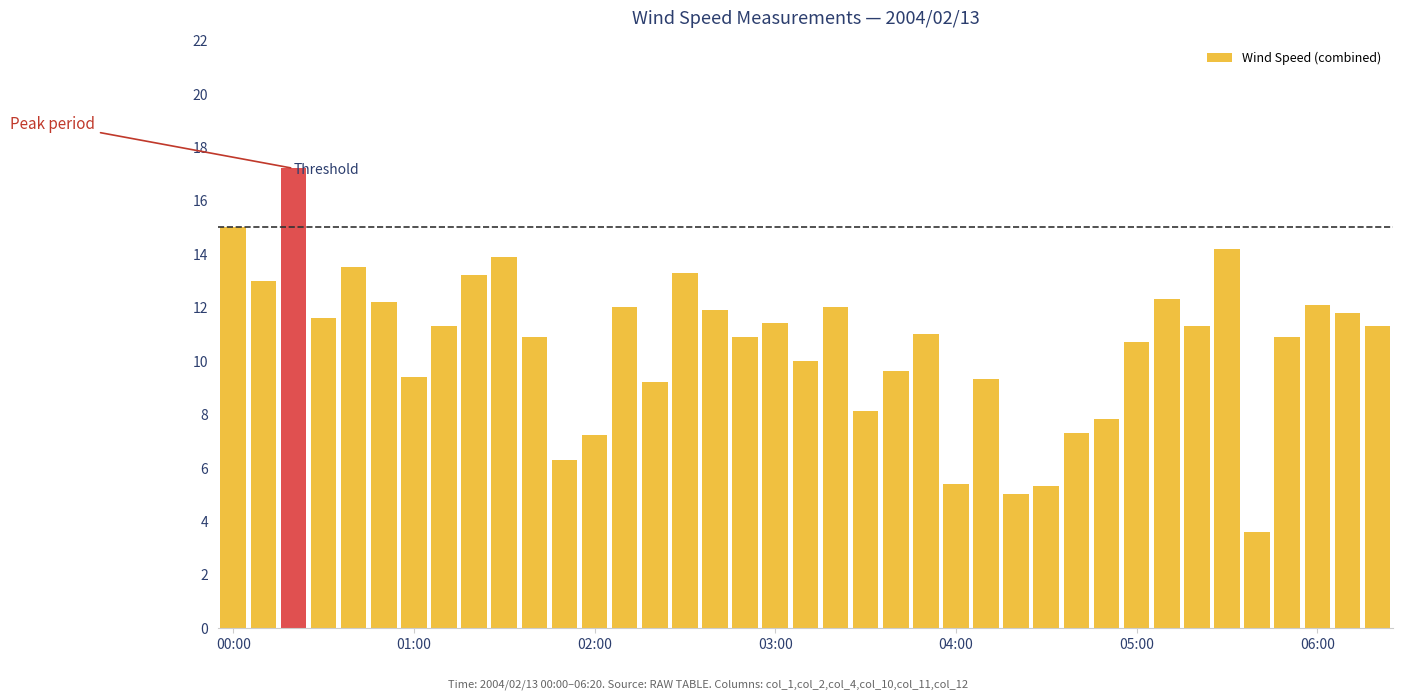

What is the smallest value displayed?

3.6